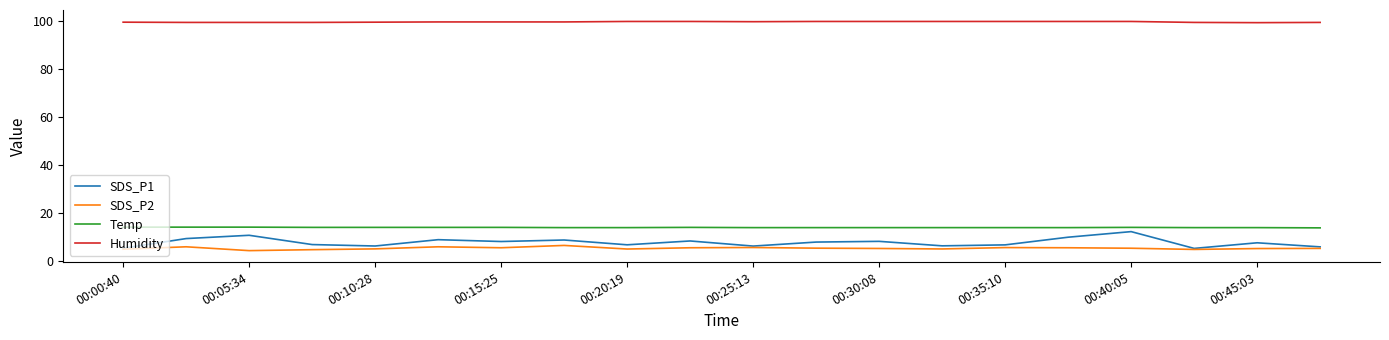

True or false: SDS_P2 and Humidity cross at least once.

False